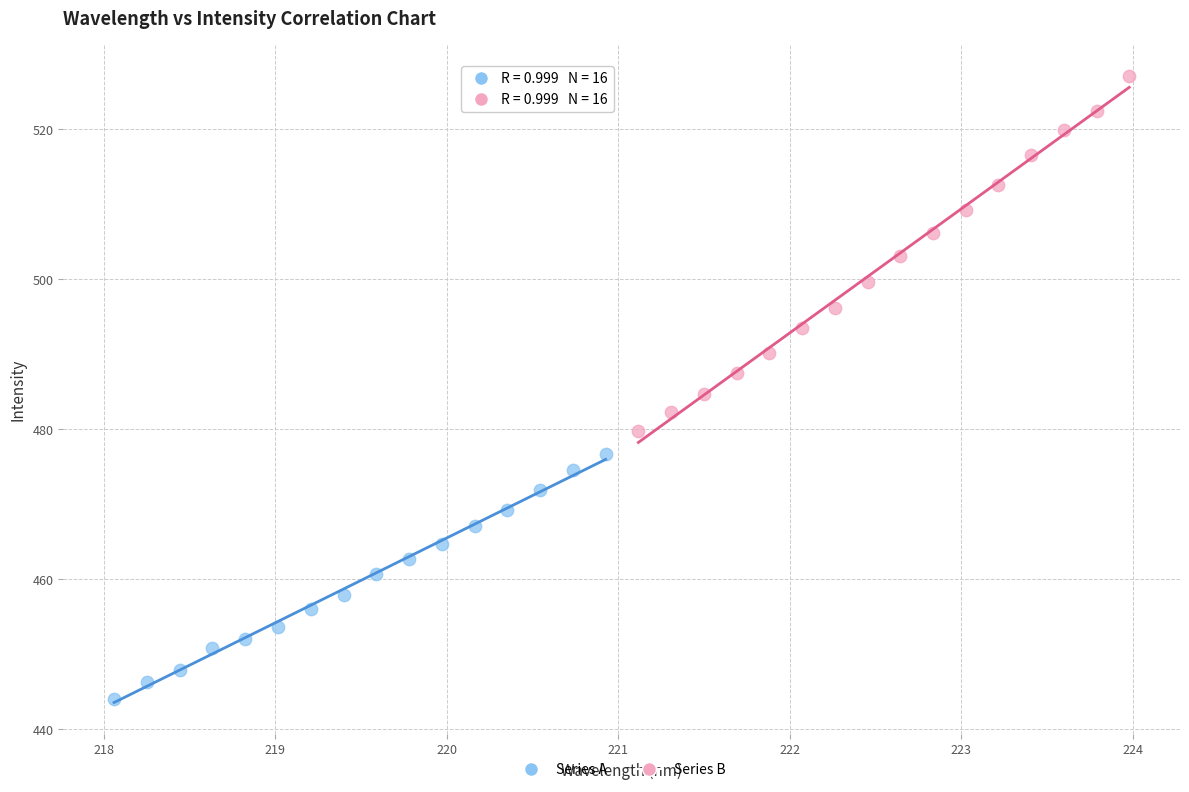

Which series has the largest Y range (max minus min)?

Series B